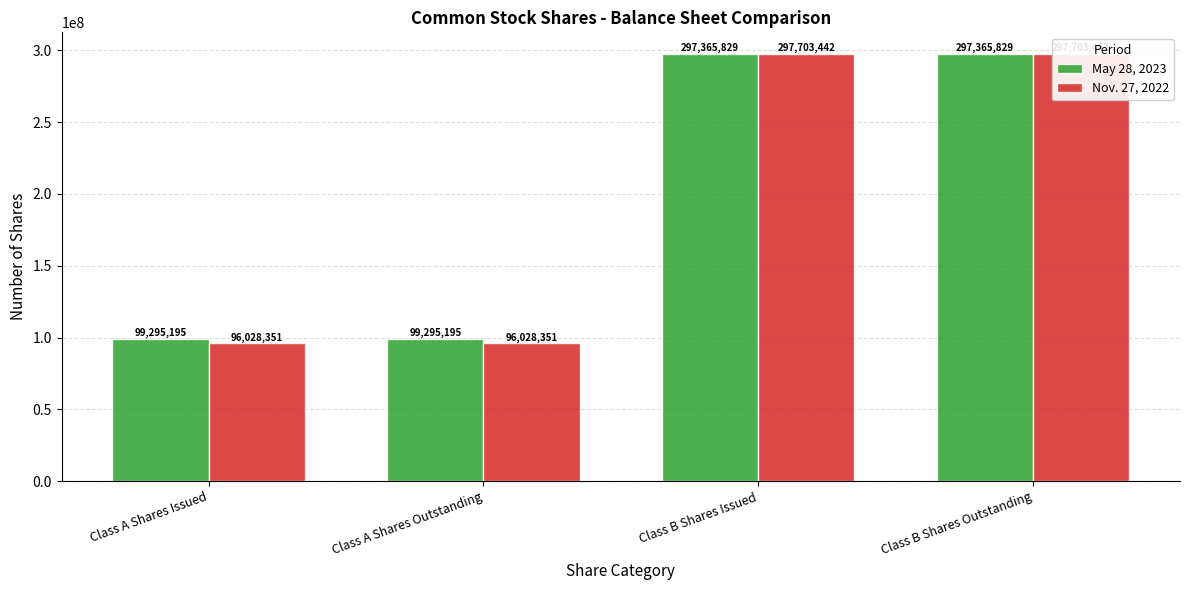

At Class B Shares Outstanding, list the series in order from largest to smallest.

Nov. 27, 2022, May 28, 2023